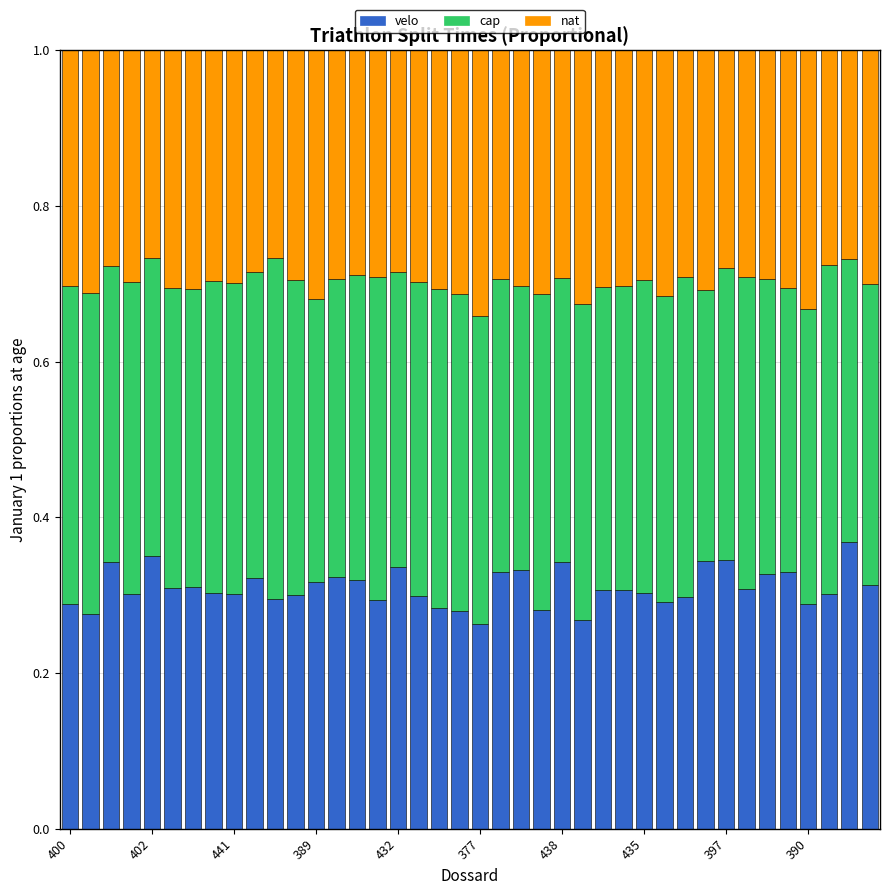

How many velo values are between 0 and 1?

40